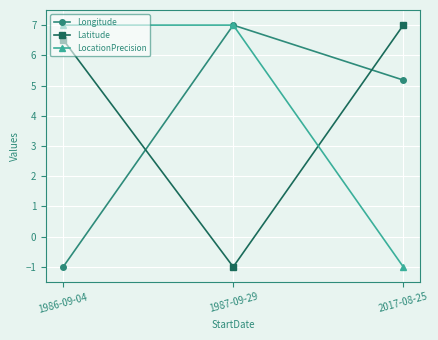

Rank the series by their average value, from lowest to highest.

Longitude, Latitude, LocationPrecision